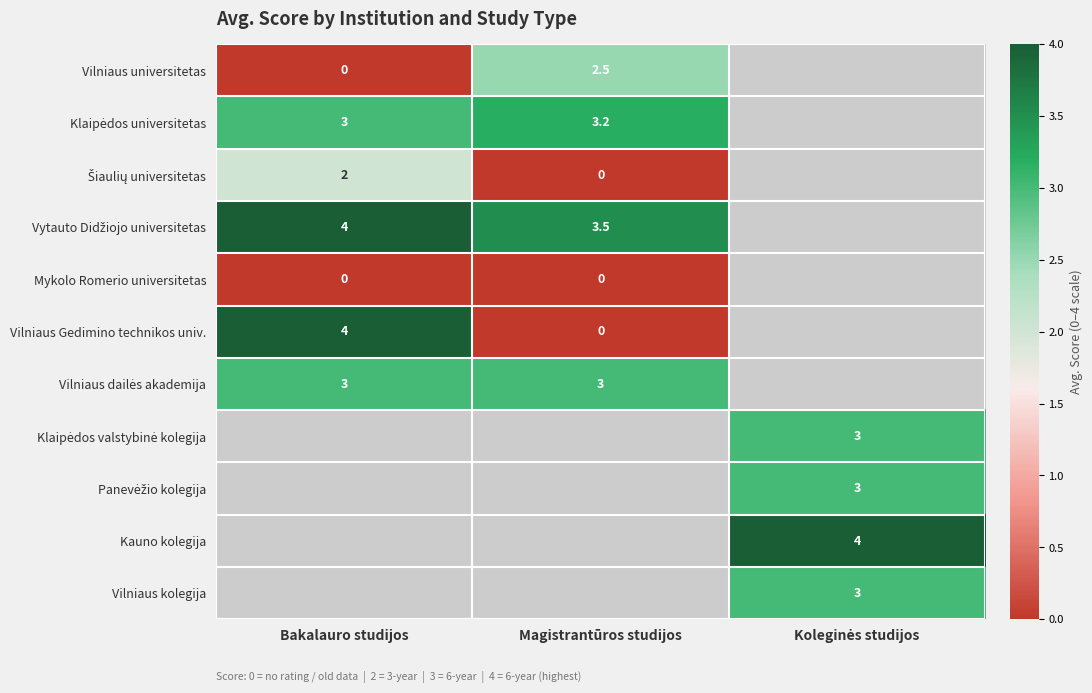

How many series are shown in this chart?

11